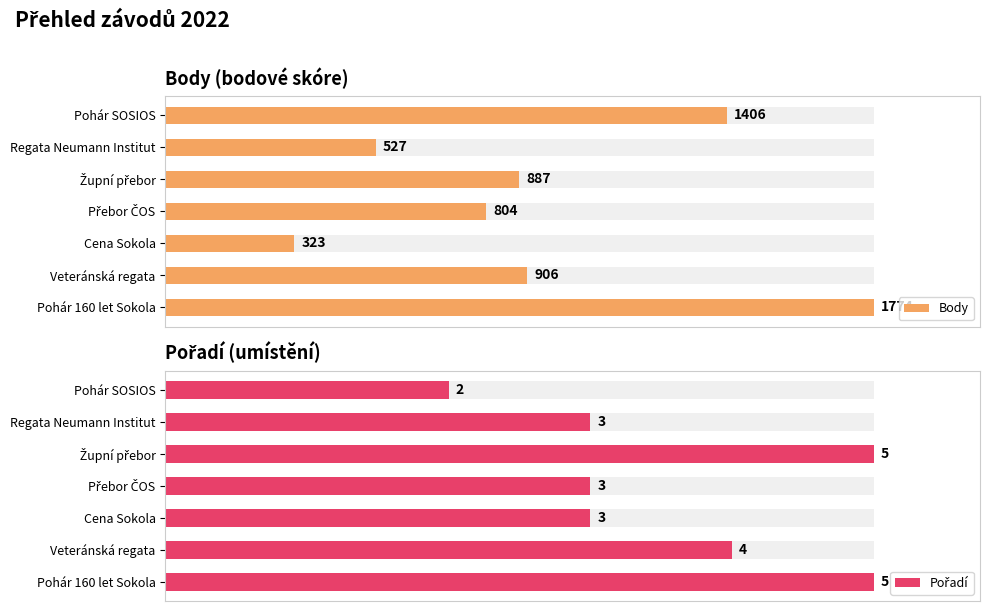

Does the chart contain any negative values?

No